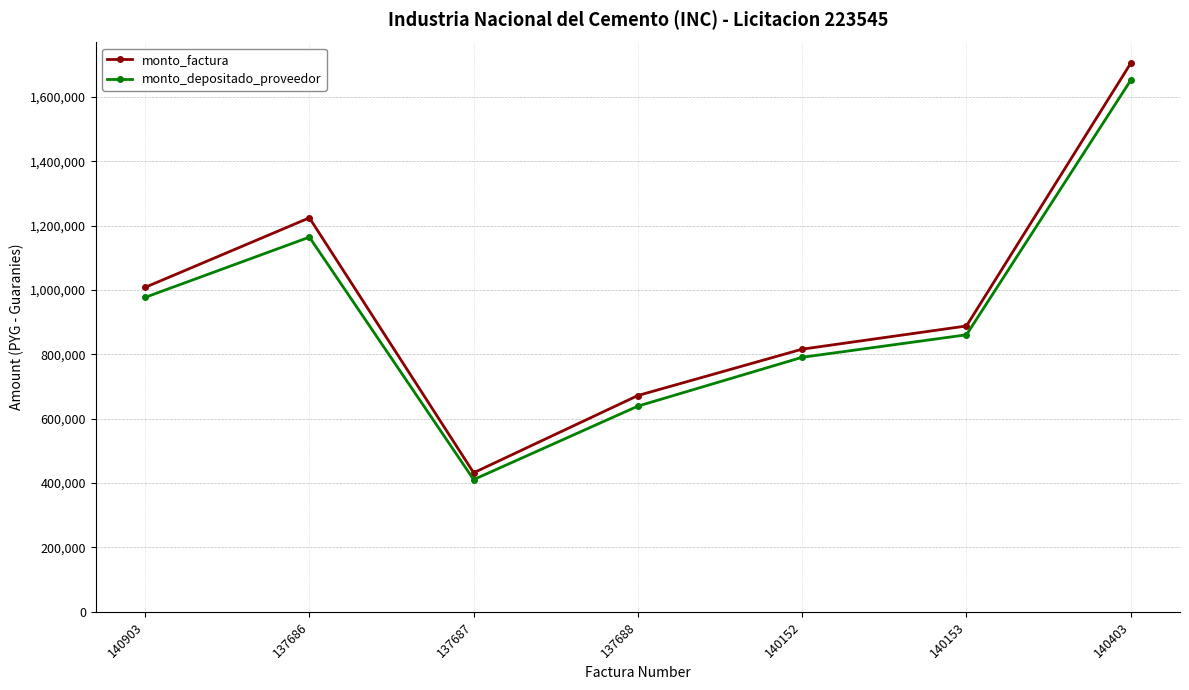

What is the highest value of the monto_factura series?

1704000